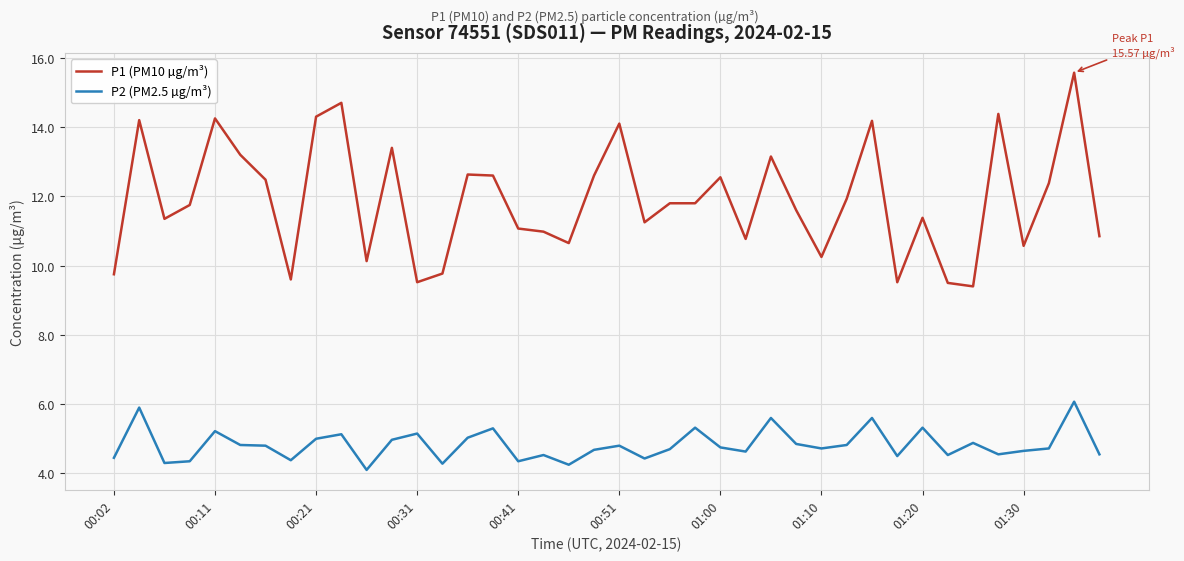

What is the sum of all P1 (PM10 µg/m³) values?

475.9